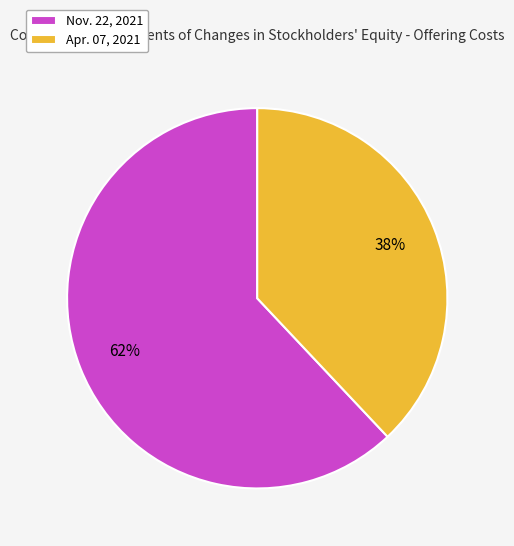

What percentage is the Nov. 22, 2021 slice, to the nearest percent?

62%